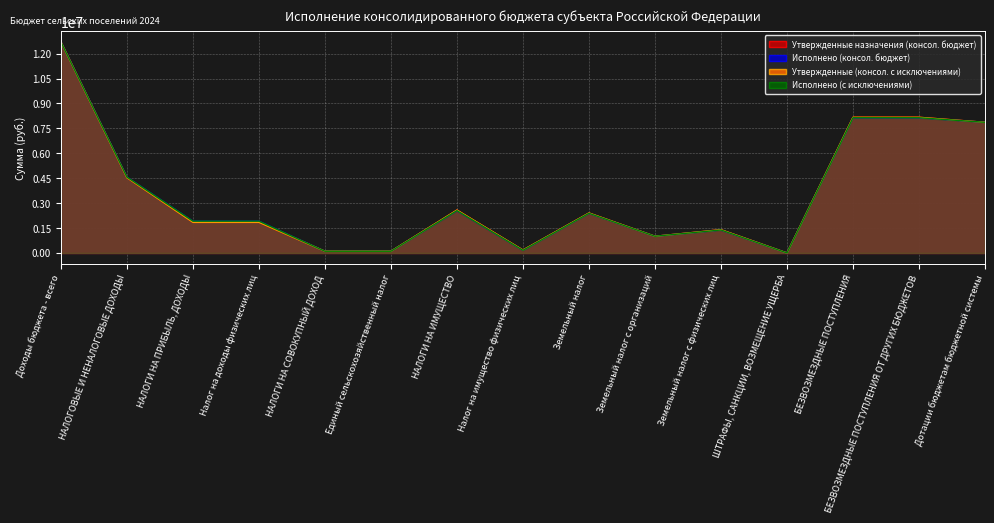

True or false: Исполнено (консол. бюджет) has a value of 103753.6 at НАЛОГИ НА СОВОКУПНЫЙ ДОХОД.

True